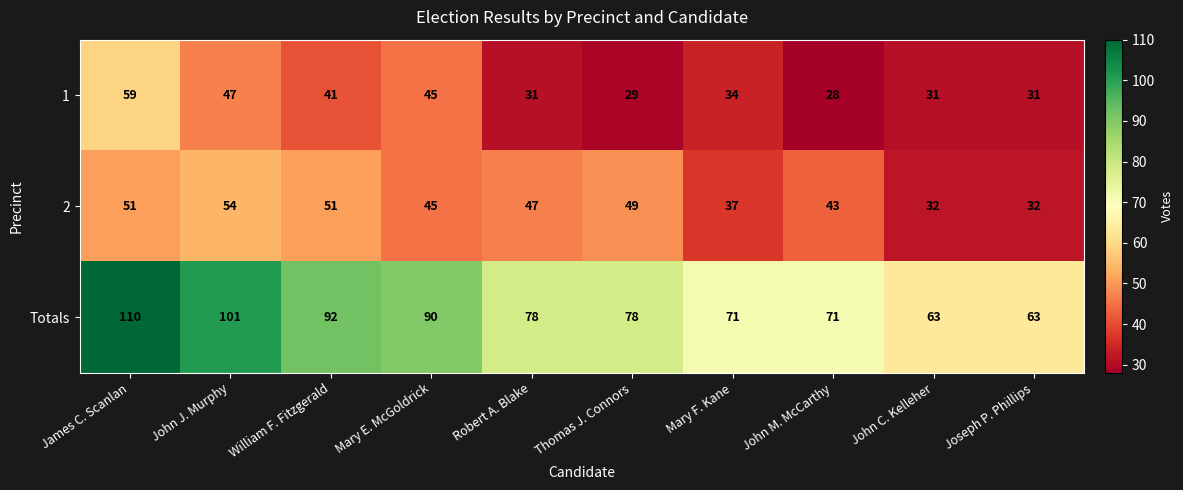

The value of 2 at William F. Fitzgerald is 90. True or false?

False